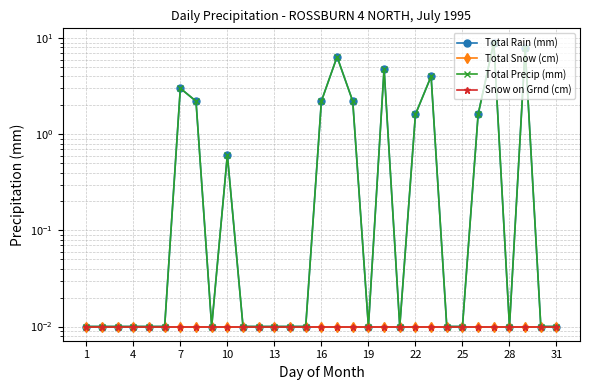

What is the difference between the second highest and minimum values in the Total Rain (mm) series?

7.8